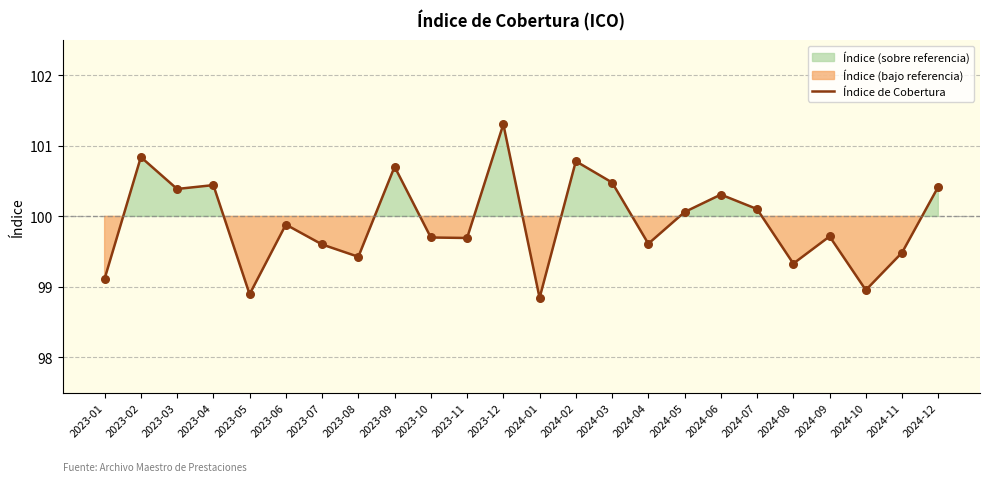

Between 2024-06 and 2023-08, which is larger?

2024-06